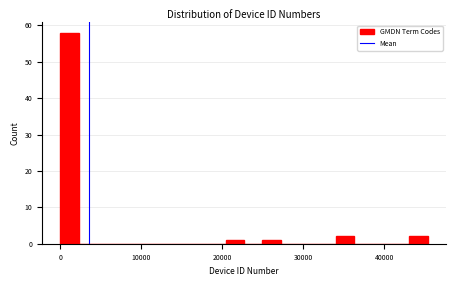

Around what value on the x-axis is the tallest bar? Give the approximate position of its centre, as read against the axis.

1000